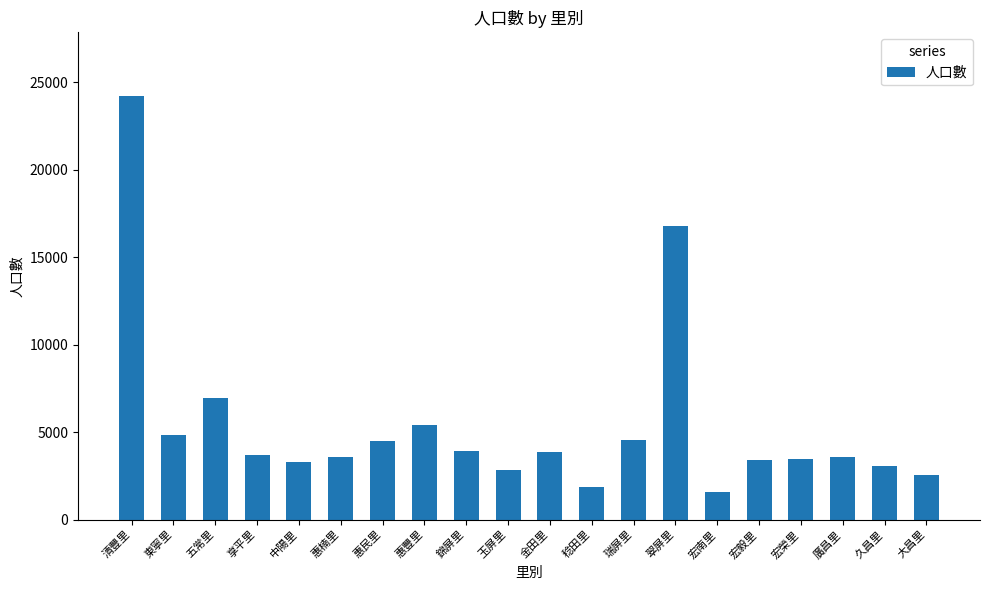

How many data points are less than 3681?

10